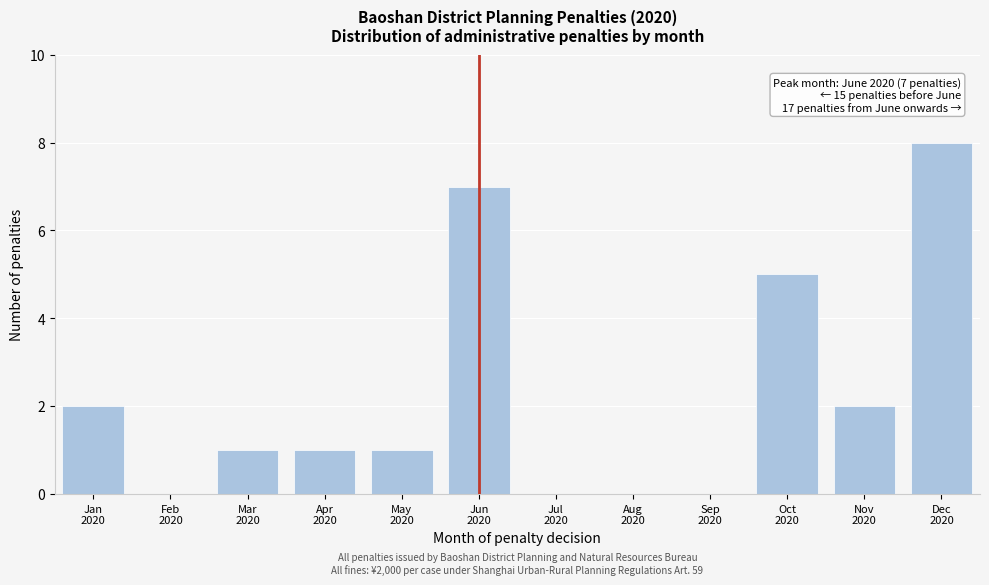

How many distinct data groups are displayed?

1